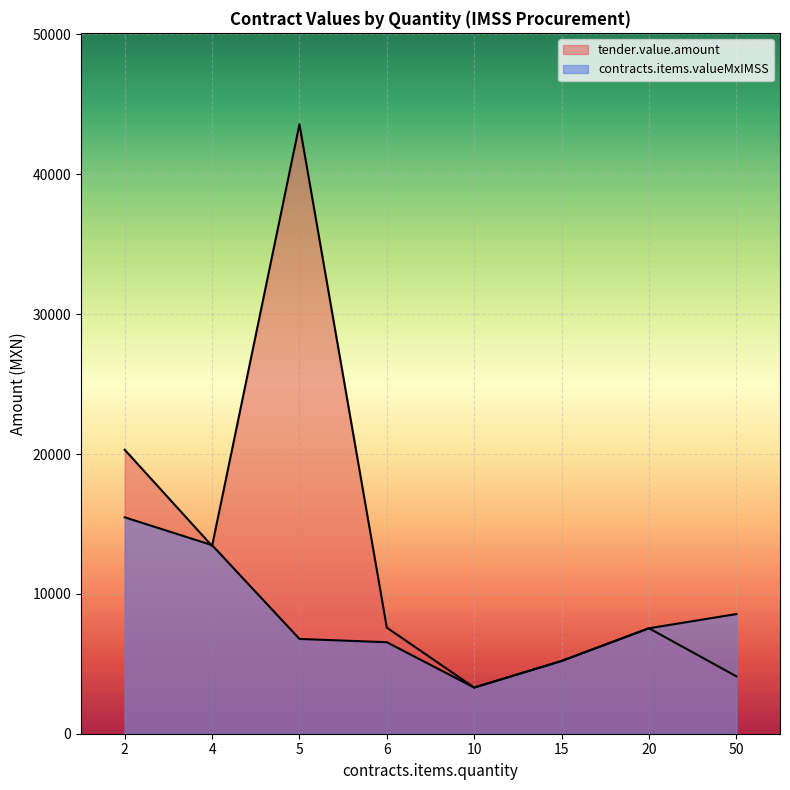

True or false: tender.value.amount has a value of 2453.6 at 2.

False